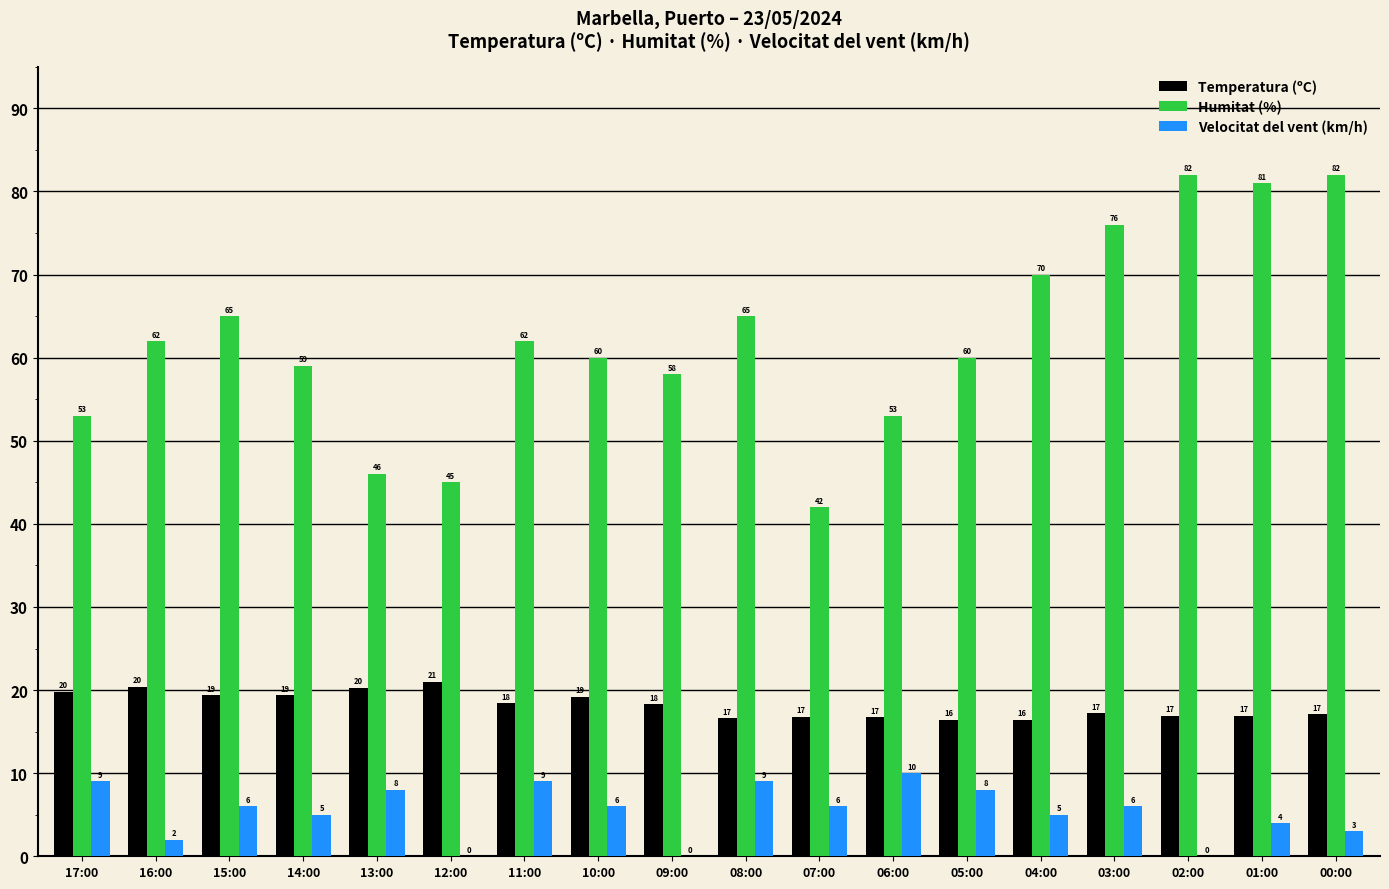

What is the total value across all series at 00:00?

102.1